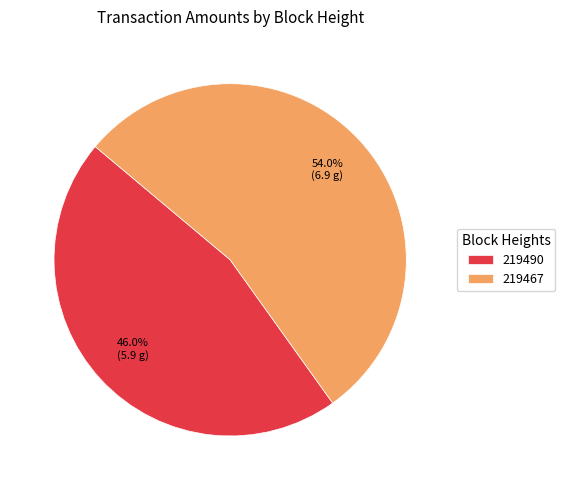

Between 219490 and 219467, which is larger?

219467